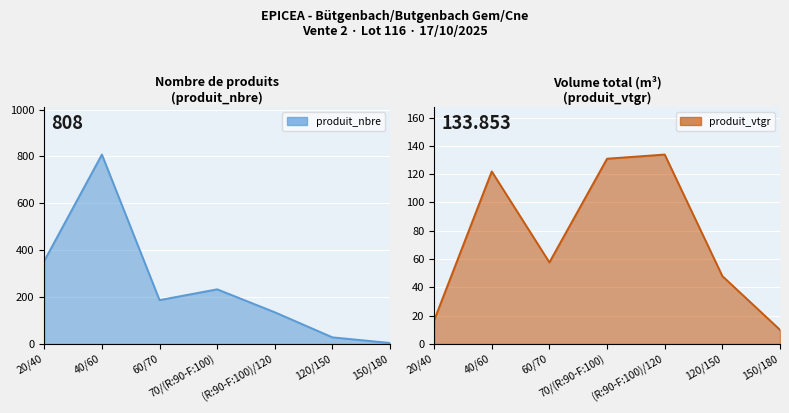

Which label corresponds to the largest value in the chart?

40/60